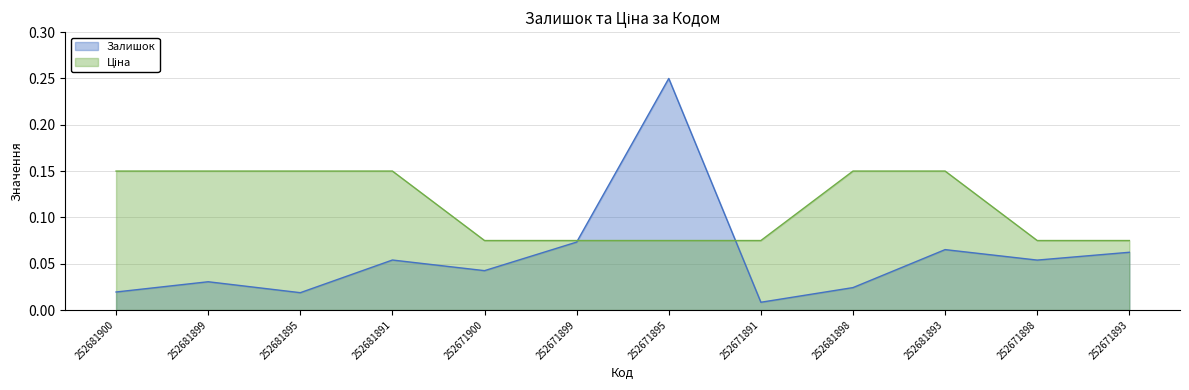

What are all the series names shown in the legend?

Залишок, Ціна